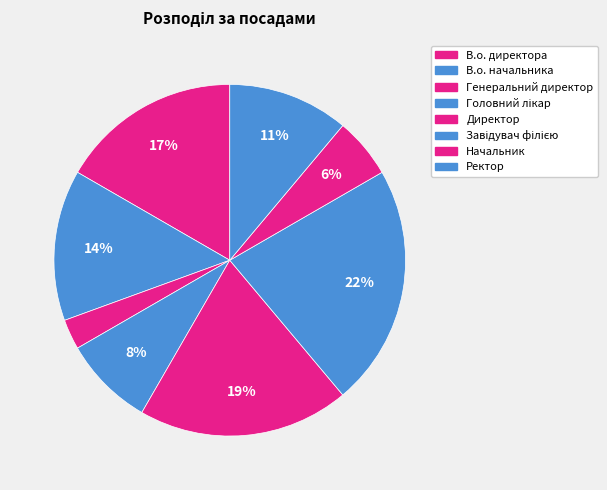

Which category has the smallest portion of the pie?

Генеральний директор